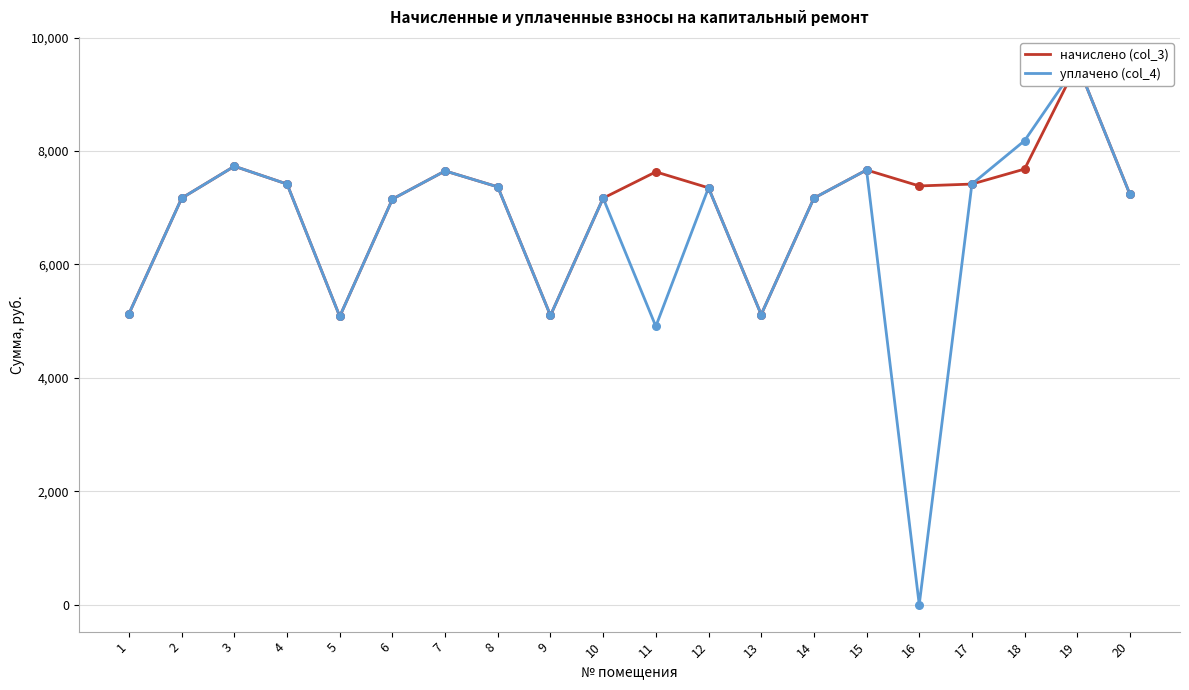

What are all the series names shown in the legend?

начислено (col_3), уплачено (col_4)